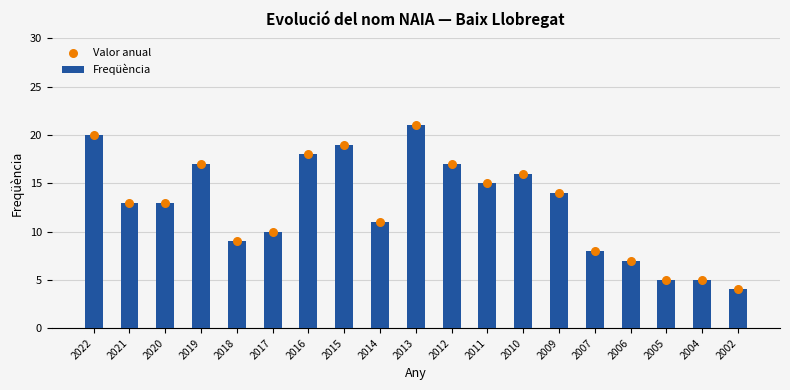

At which category is the sum across all series the highest?

2013